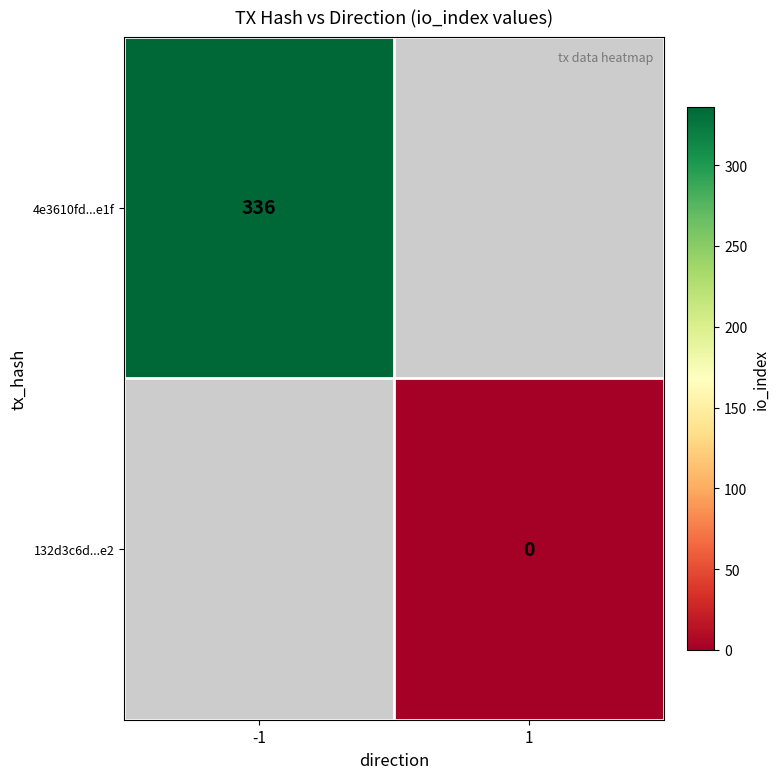

Is the value of 132d3c6d...e2 at 1 greater than the value of 4e3610fd...e1f at -1?

No